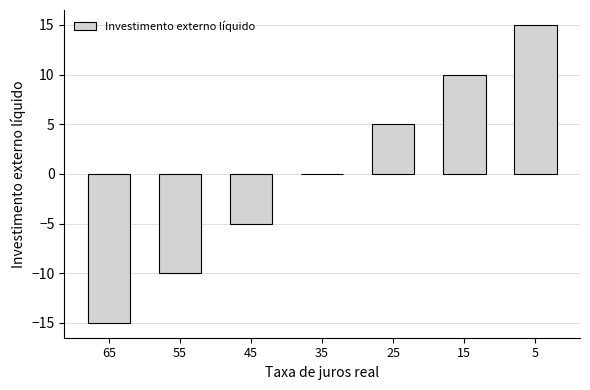

Which has a higher value, 45 or 5?

5